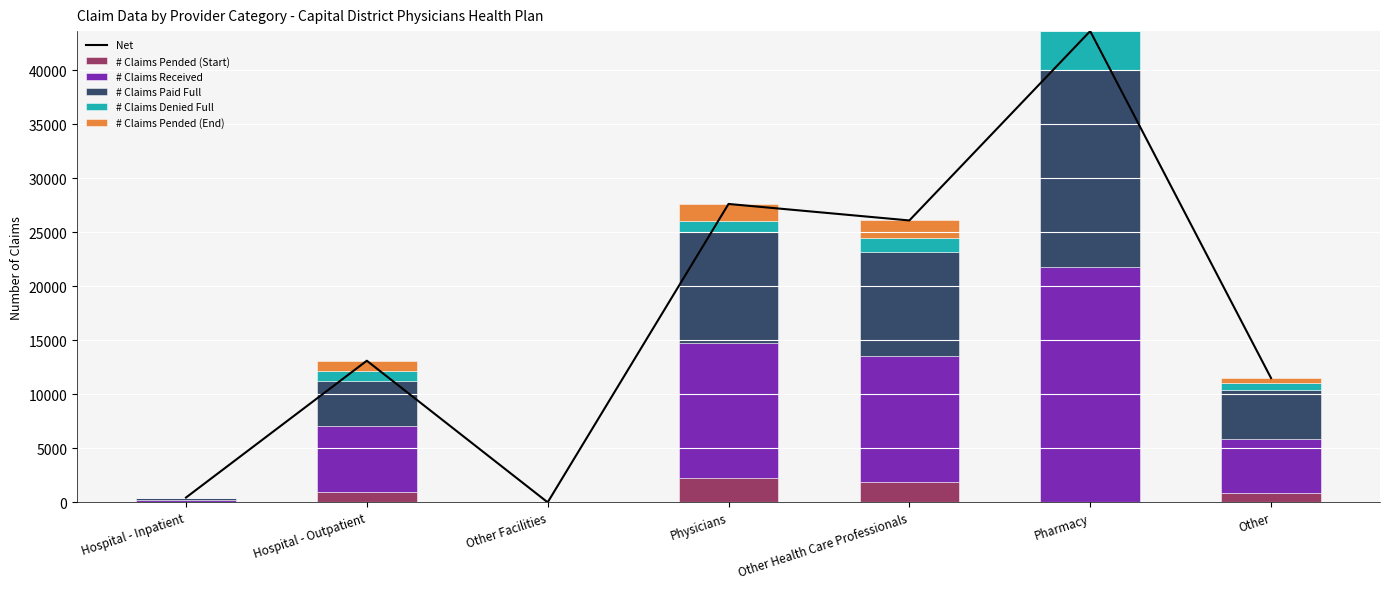

What is the value of the # Claims Paid Full bar at the 5th from the left?

9625.0